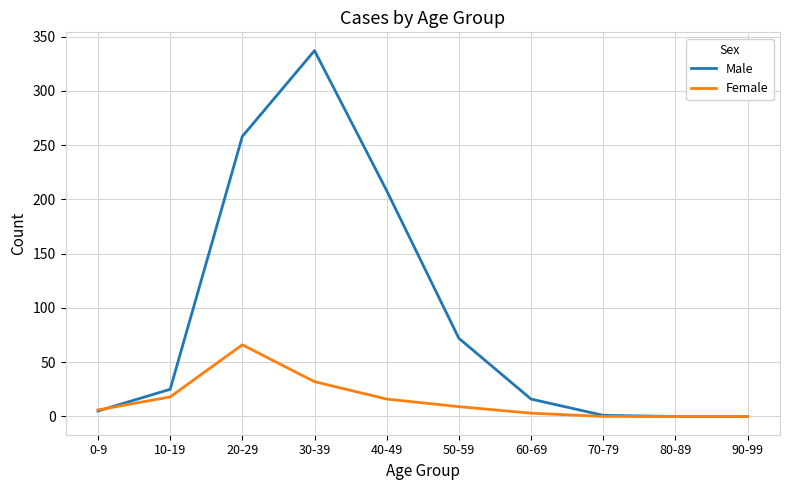

Is it true that Female equals 0 at 80-89?

True